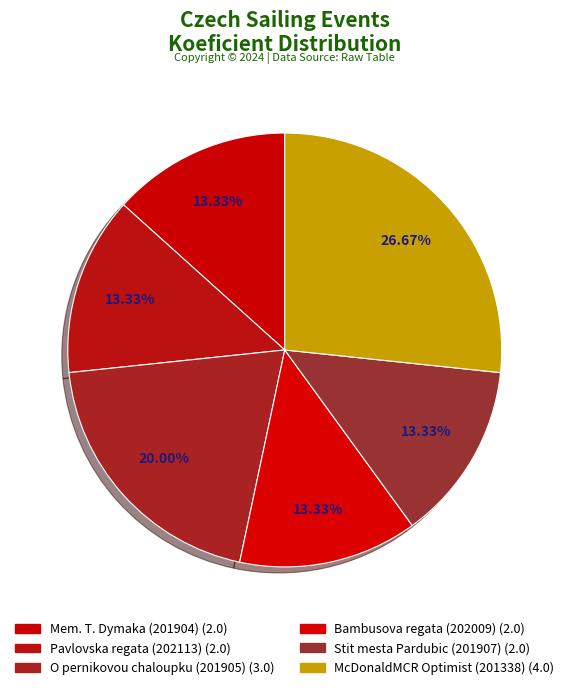

Count the number of slices in the pie.

6